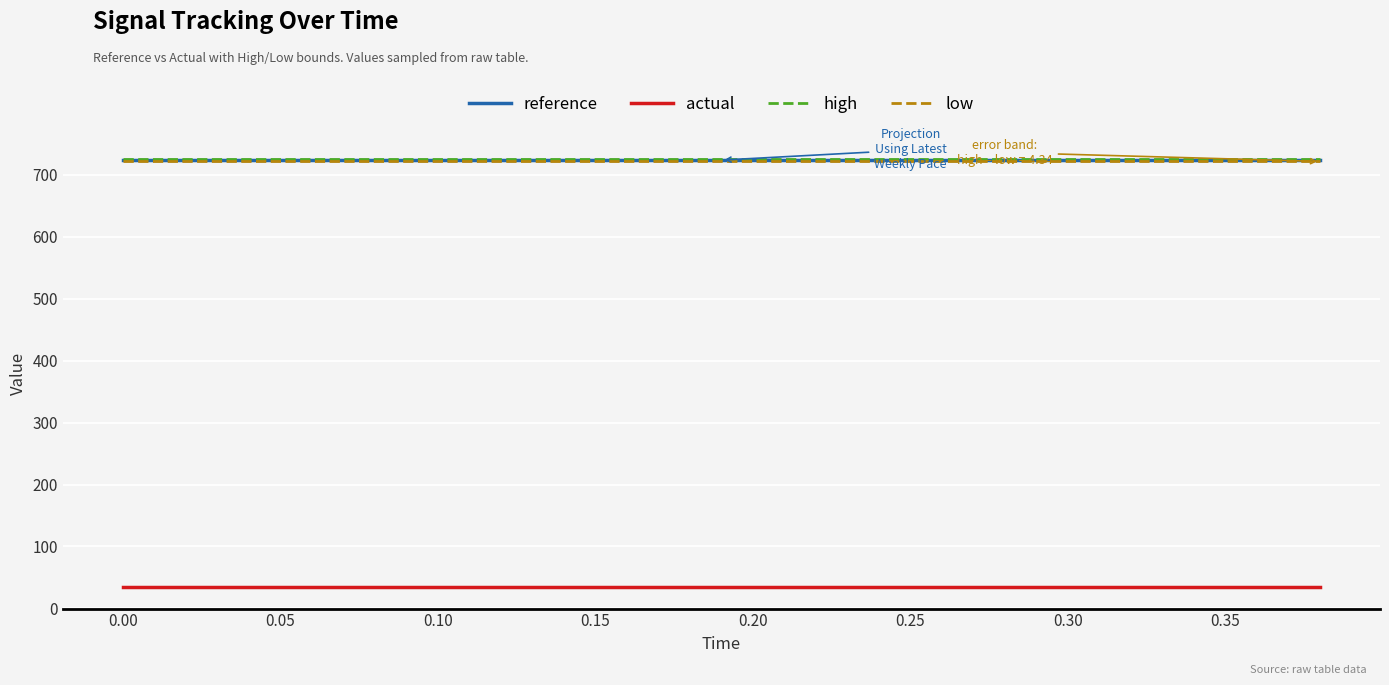

True or false: reference and actual intersect in this chart.

False